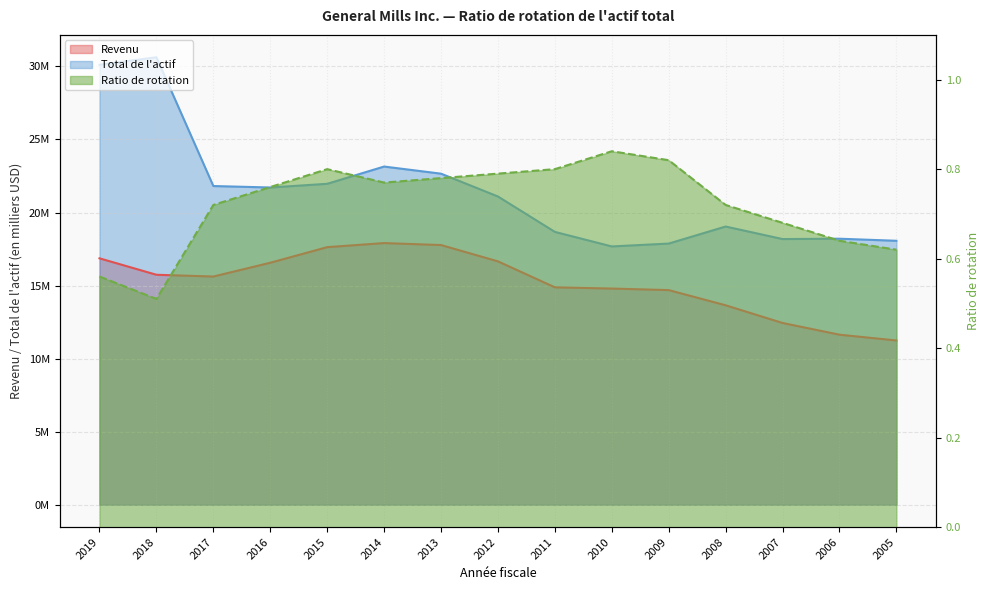

Reading right to left, extract all data points from this chart.

Revenu: 11244000.0	11640000.0	12441500.0	13652100.0	14691300.0	14796500.0	14880200.0	16657900.0	17774100.0	17909600.0	17630300.0	16563100.0	15619800.0	15740400.0	16865200.0
Total de l'actif: 18066000.0	18207000.0	18183700.0	19041600.0	17874800.0	17678900.0	18674500.0	21096800.0	22658000.0	23145700.0	21964500.0	21712300.0	21812600.0	30624000.0	30111200.0
Ratio de rotation: 0.6	0.6	0.7	0.7	0.8	0.8	0.8	0.8	0.8	0.8	0.8	0.8	0.7	0.5	0.6